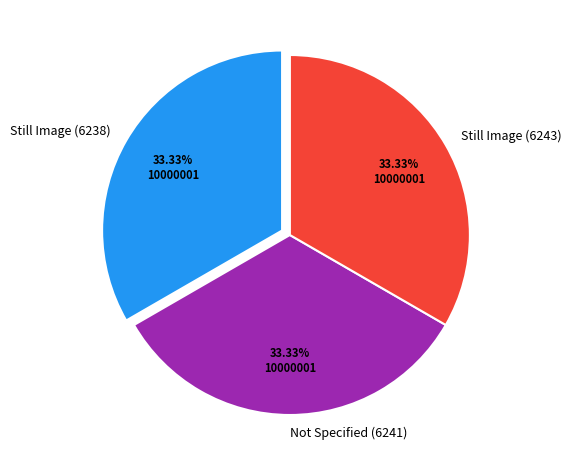

What is the ratio of the value at Still Image (6243) to the value at Not Specified (6241)?

1.0